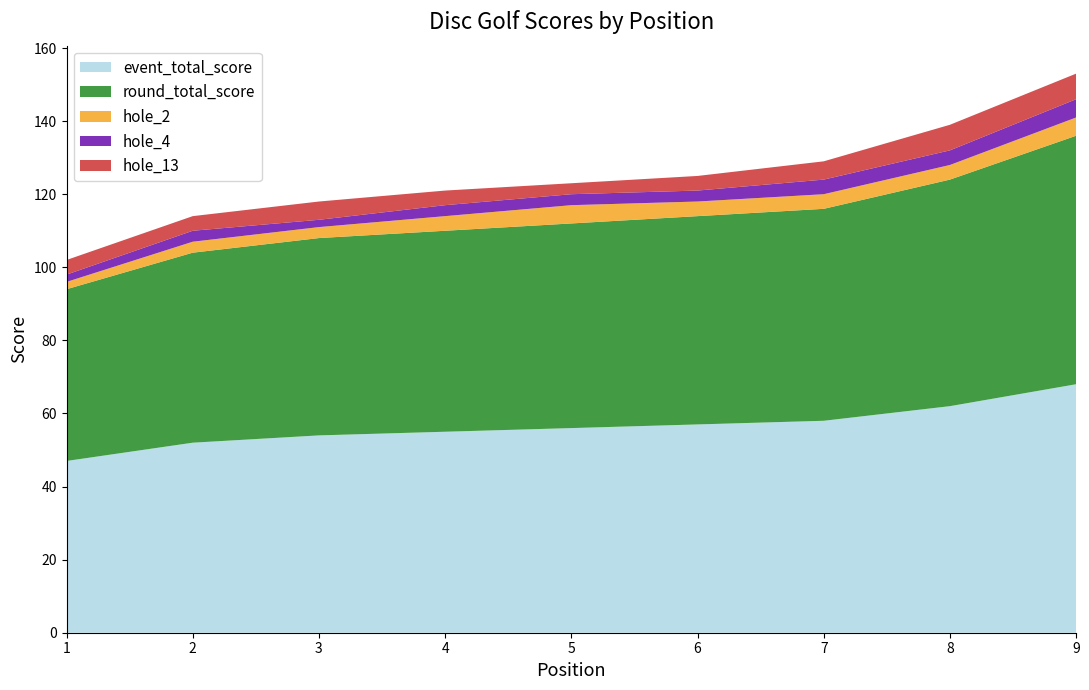

Reading left to right, extract all data points from this chart.

event_total_score: 47	52	54	55	56	57	58	62	68
round_total_score: 47	52	54	55	56	57	58	62	68
hole_2: 2	3	3	4	5	4	4	4	5
hole_4: 2	3	2	3	3	3	4	4	5
hole_13: 4	4	5	4	3	4	5	7	7